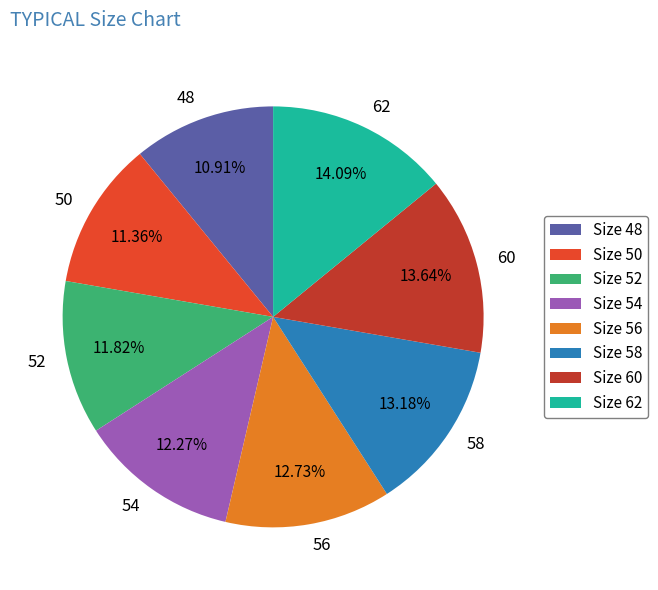

Between Size 48 and Size 56, which is larger?

Size 56